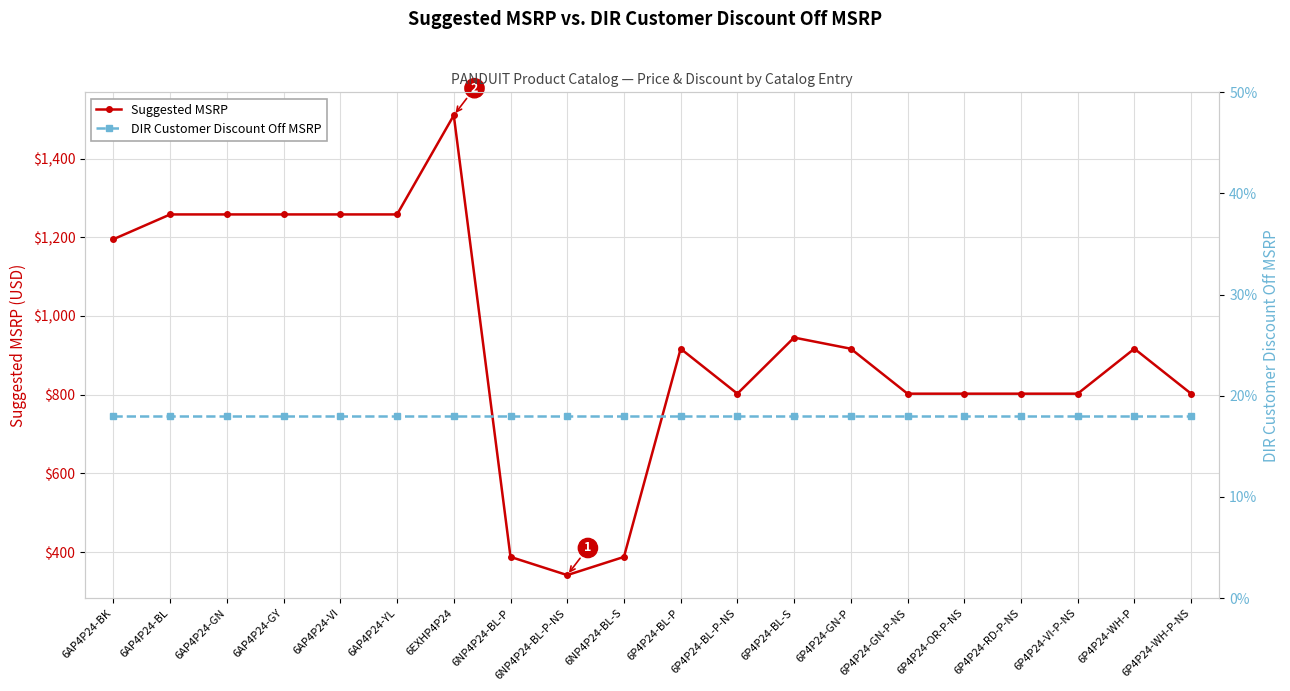

At how many categories does at least one series exceed 958?

7